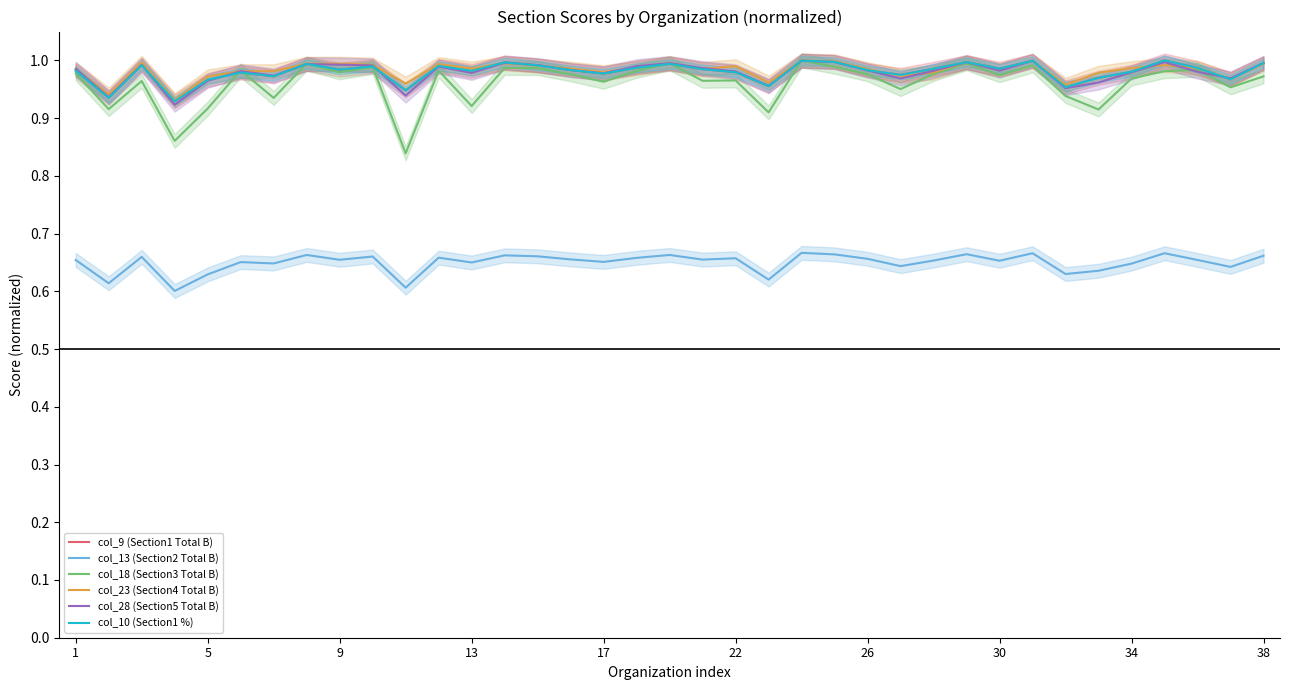

Reading left to right, extract all data points from this chart.

col_9 (Section1 Total B): 1.0	0.9	1.0	0.9	1.0	1.0	1.0	1.0	1.0	1.0	0.9	1.0	1.0	1.0	1.0	1.0	1.0	1.0	1.0	1.0	1.0	1.0	1.0	1.0	1.0	1.0	1.0	1.0	1.0	1.0	1.0	1.0	1.0	1.0	1.0	1.0	1.0
col_13 (Section2 Total B): 0.7	0.6	0.7	0.6	0.6	0.7	0.6	0.7	0.7	0.7	0.6	0.7	0.7	0.7	0.7	0.7	0.7	0.7	0.7	0.7	0.7	0.6	0.7	0.7	0.7	0.6	0.7	0.7	0.7	0.7	0.6	0.6	0.6	0.7	0.7	0.6	0.7
col_18 (Section3 Total B): 1.0	0.9	1.0	0.9	0.9	1.0	0.9	1.0	1.0	1.0	0.8	1.0	0.9	1.0	1.0	1.0	1.0	1.0	1.0	1.0	1.0	0.9	1.0	1.0	1.0	1.0	1.0	1.0	1.0	1.0	0.9	0.9	1.0	1.0	1.0	1.0	1.0
col_23 (Section4 Total B): 1.0	0.9	1.0	0.9	1.0	1.0	1.0	1.0	1.0	1.0	1.0	1.0	1.0	1.0	1.0	1.0	1.0	1.0	1.0	1.0	1.0	1.0	1.0	1.0	1.0	1.0	1.0	1.0	1.0	1.0	1.0	1.0	1.0	1.0	1.0	1.0	1.0
col_28 (Section5 Total B): 1.0	0.9	1.0	0.9	1.0	1.0	1.0	1.0	1.0	1.0	0.9	1.0	1.0	1.0	1.0	1.0	1.0	1.0	1.0	1.0	1.0	1.0	1.0	1.0	1.0	1.0	1.0	1.0	1.0	1.0	1.0	1.0	1.0	1.0	1.0	1.0	1.0
col_10 (Section1 %): 1.0	0.9	1.0	0.9	1.0	1.0	1.0	1.0	1.0	1.0	0.9	1.0	1.0	1.0	1.0	1.0	1.0	1.0	1.0	1.0	1.0	1.0	1.0	1.0	1.0	1.0	1.0	1.0	1.0	1.0	1.0	1.0	1.0	1.0	1.0	1.0	1.0